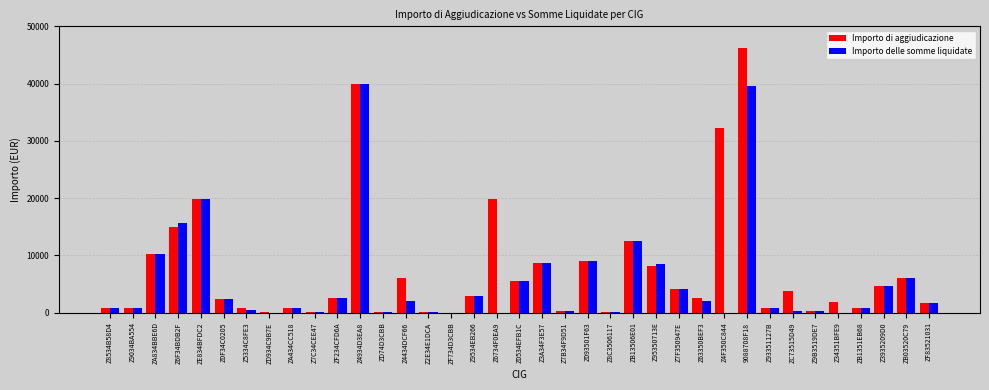

At which category is the sum across all series the highest?

9088708F18